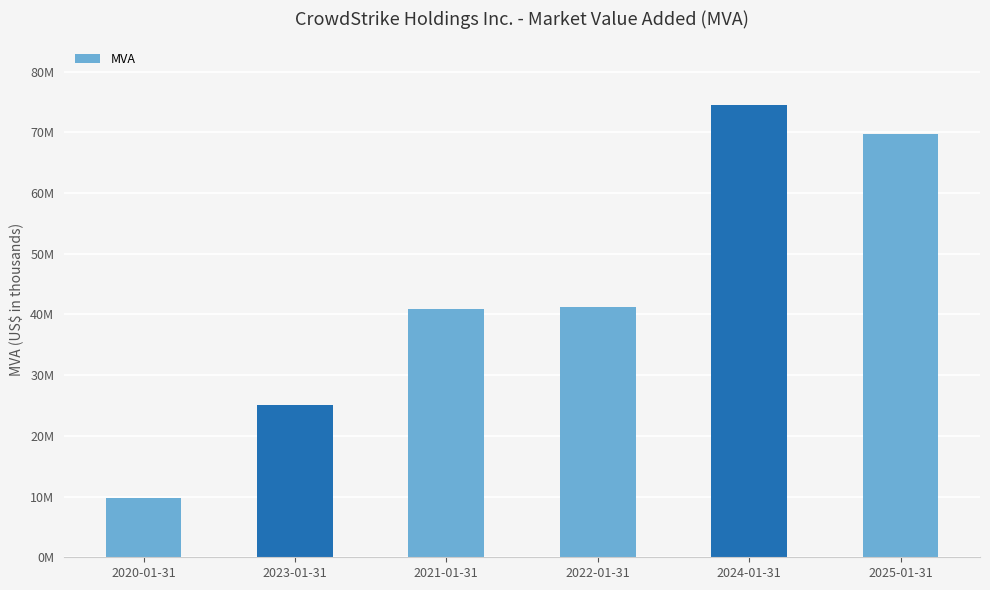

What is the value of the 4th bar from the left?

41282447